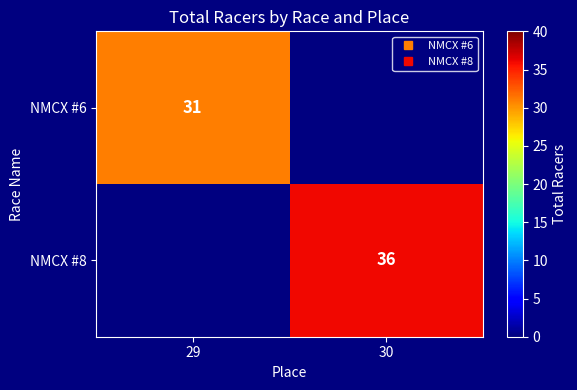

The value of NMCX #6 at 29 is 54.1. True or false?

False